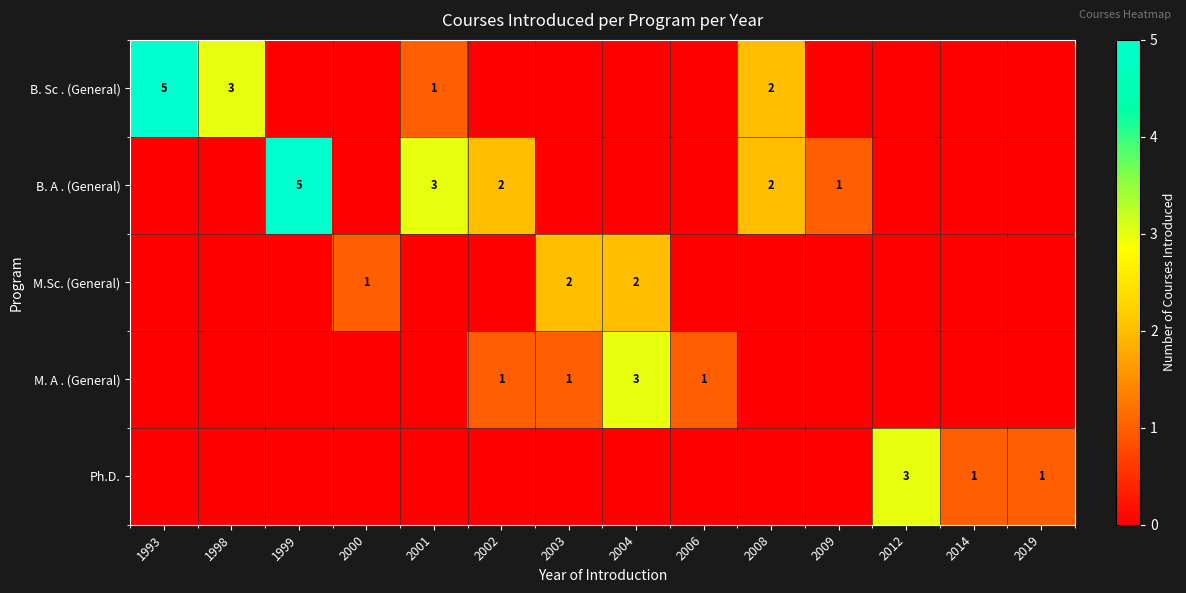

Is it true that Ph.D. equals 3 at 2012?

True